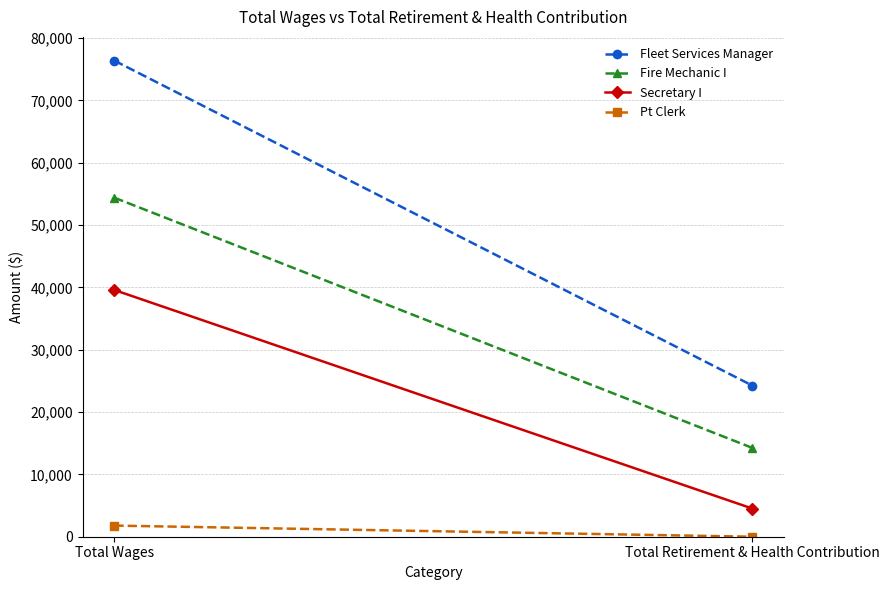

What is the total value across all series at Total Retirement & Health Contribution?

43012